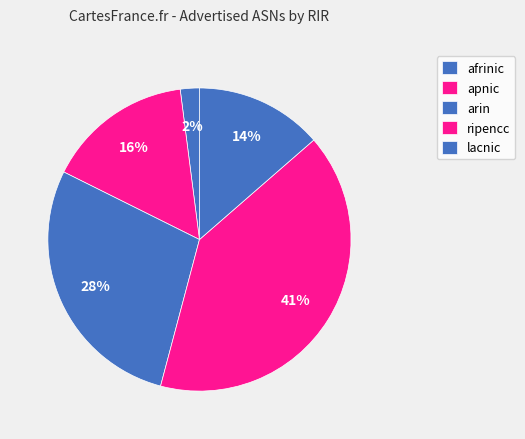

How many segments does this pie chart have?

5